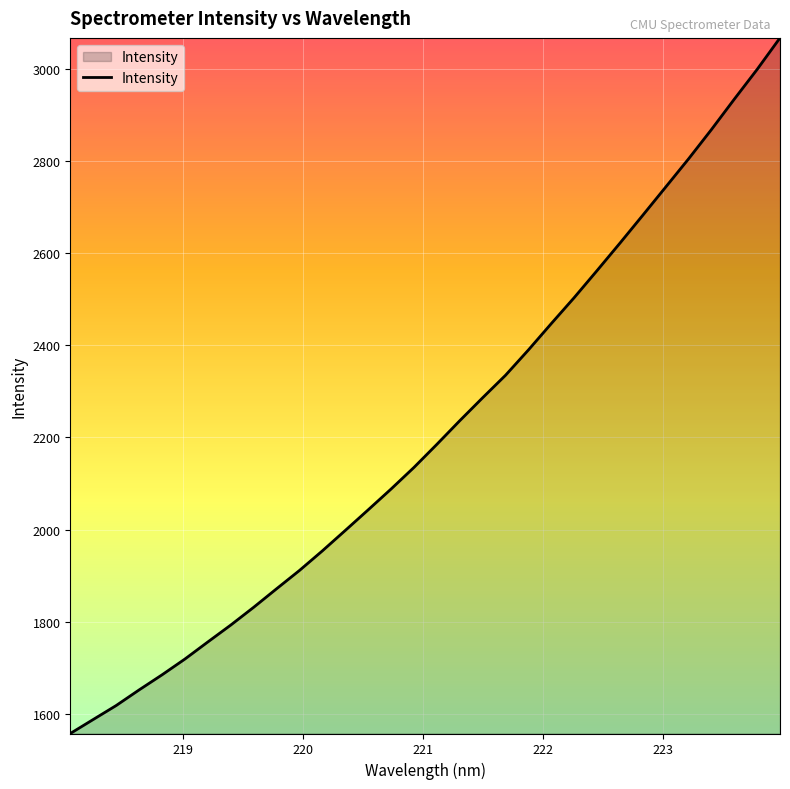

Does the chart display data point markers on the line(s)?

No